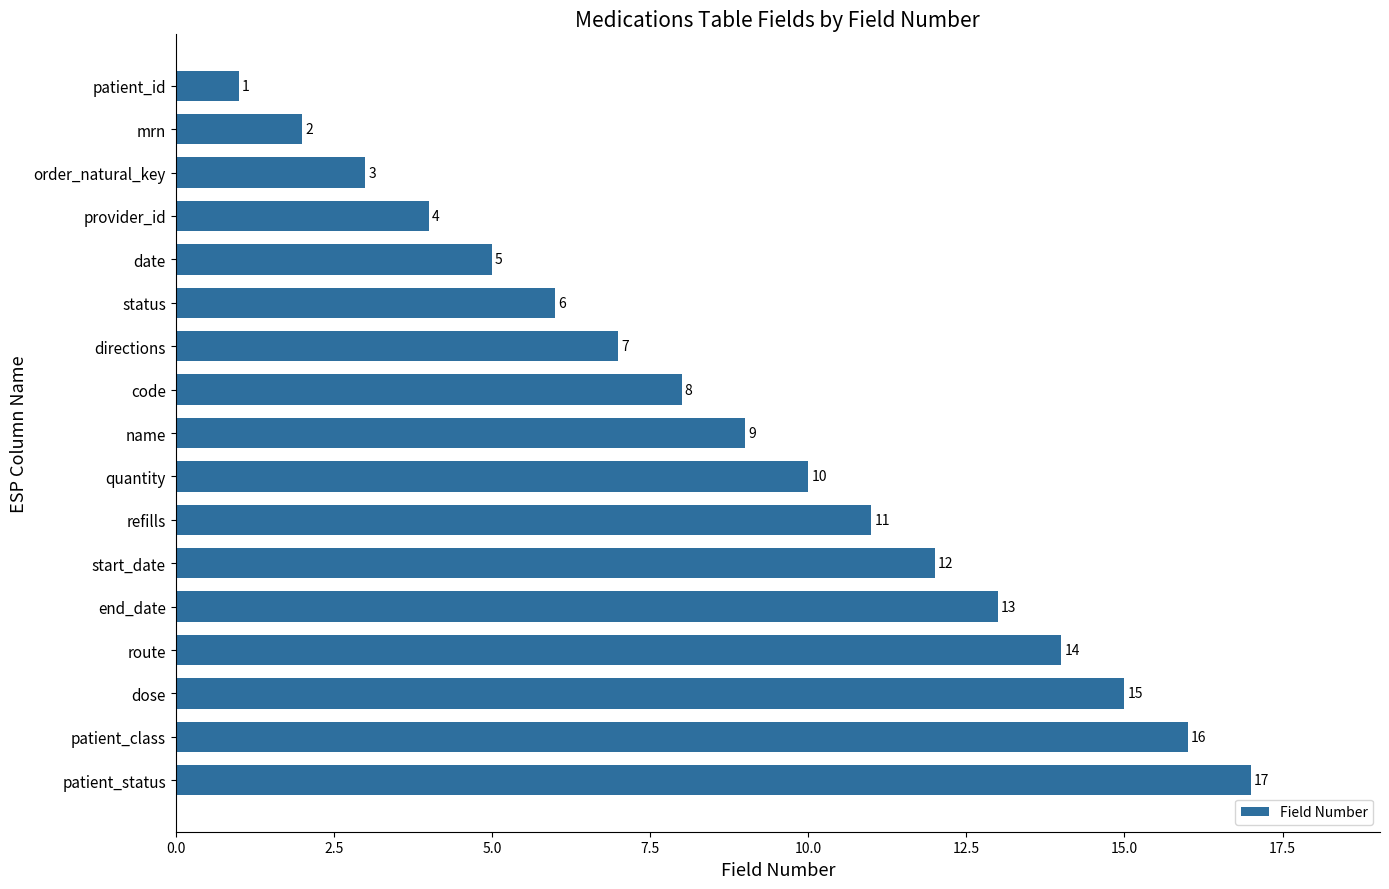

What is the maximum value shown in the chart?

17